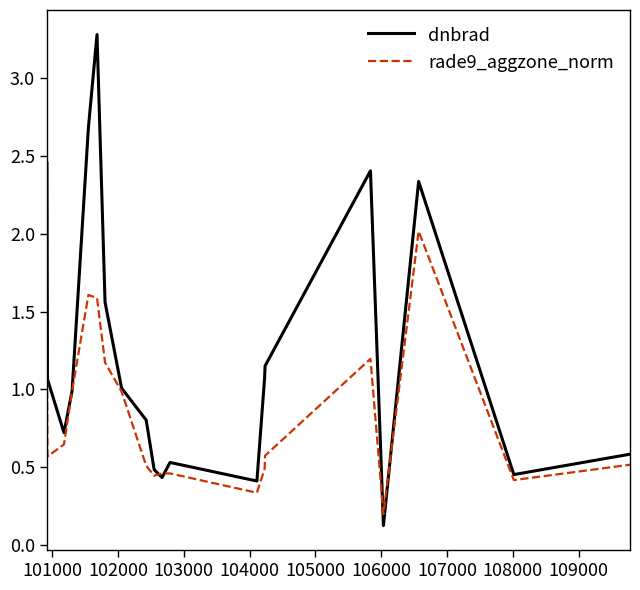

List the series in order of their overall mean, lowest first.

rade9_aggzone_norm, dnbrad